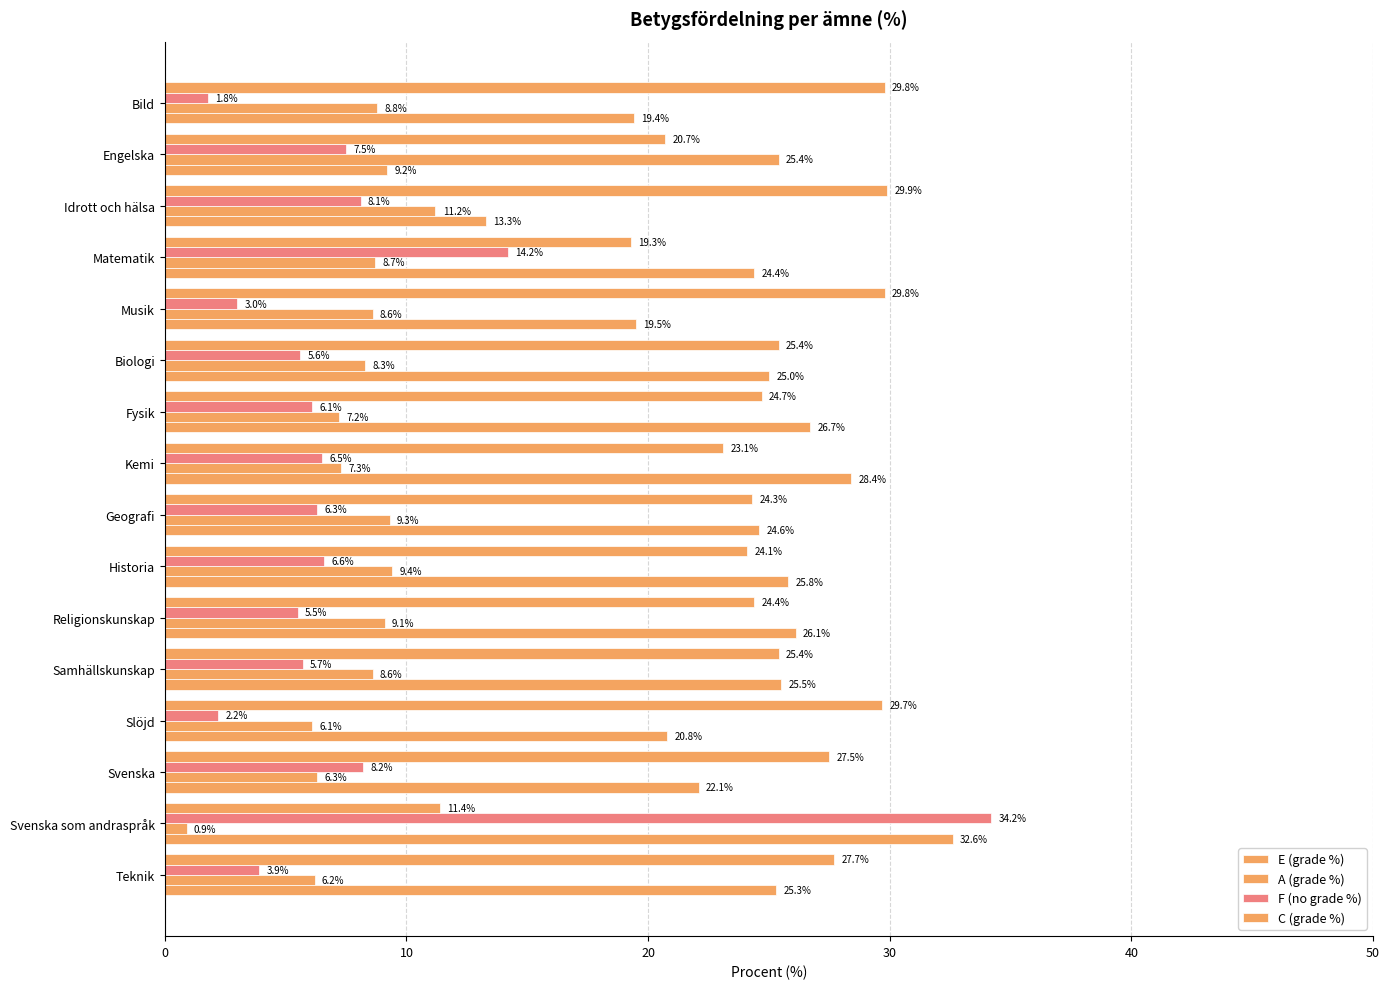

Count the number of categories in the chart.

16